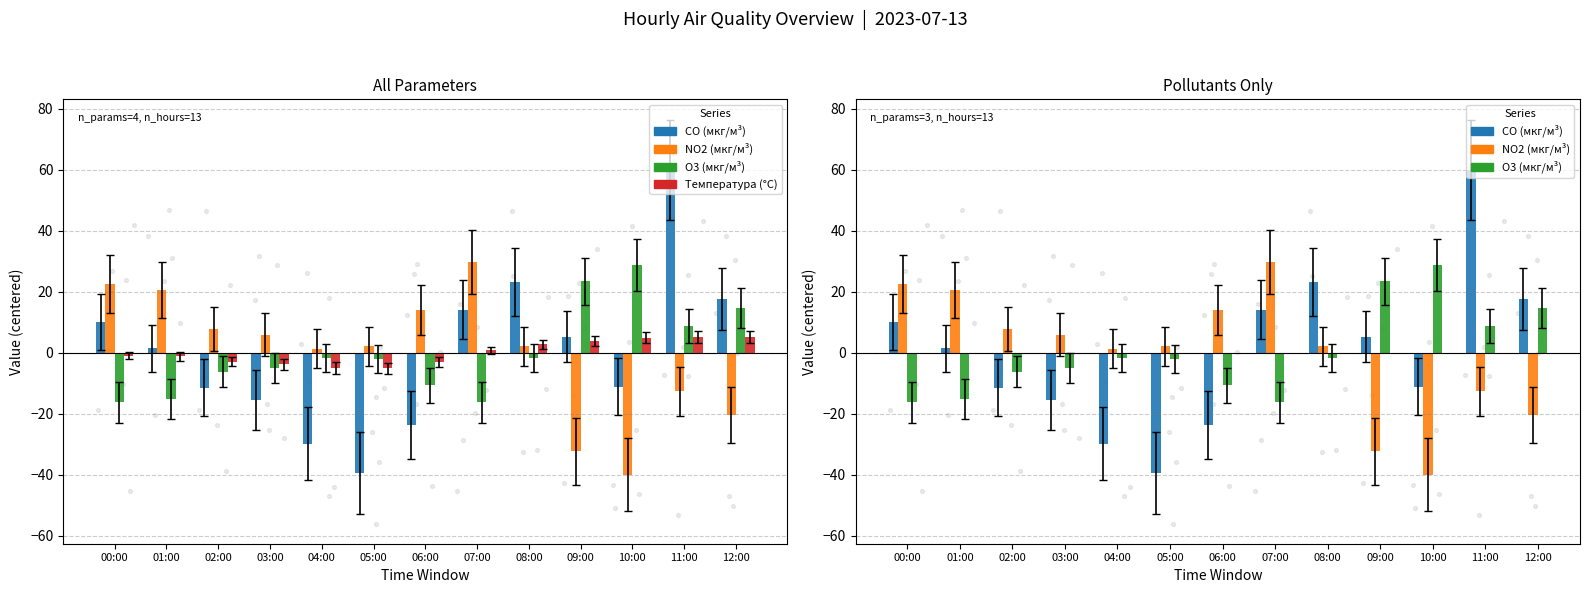

What are all the series names shown in the legend?

CO (мкг/м³), NO2 (мкг/м³), O3 (мкг/м³), Температура (°C)